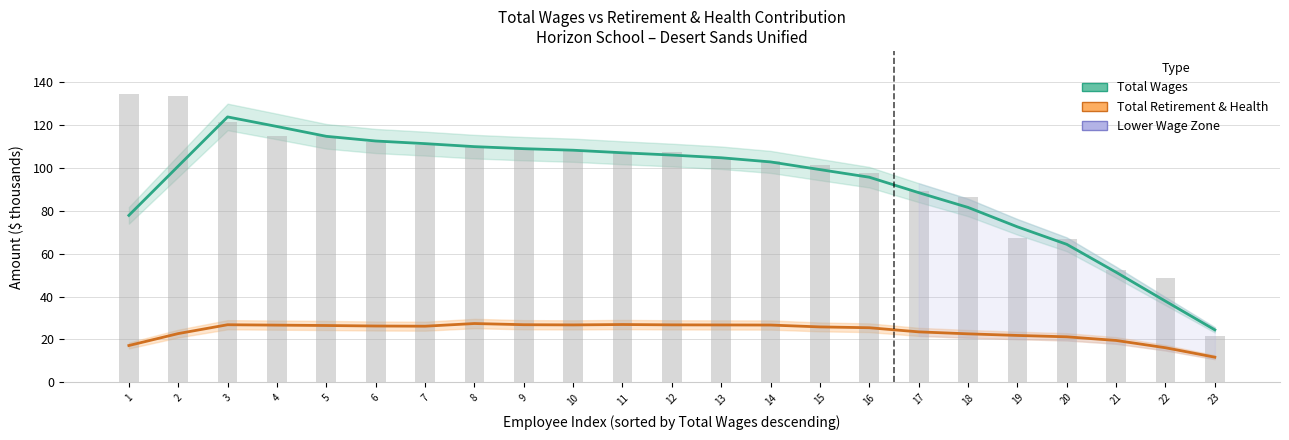

The Total Retirement & Health series shows 21.9 at 19. True or false?

True